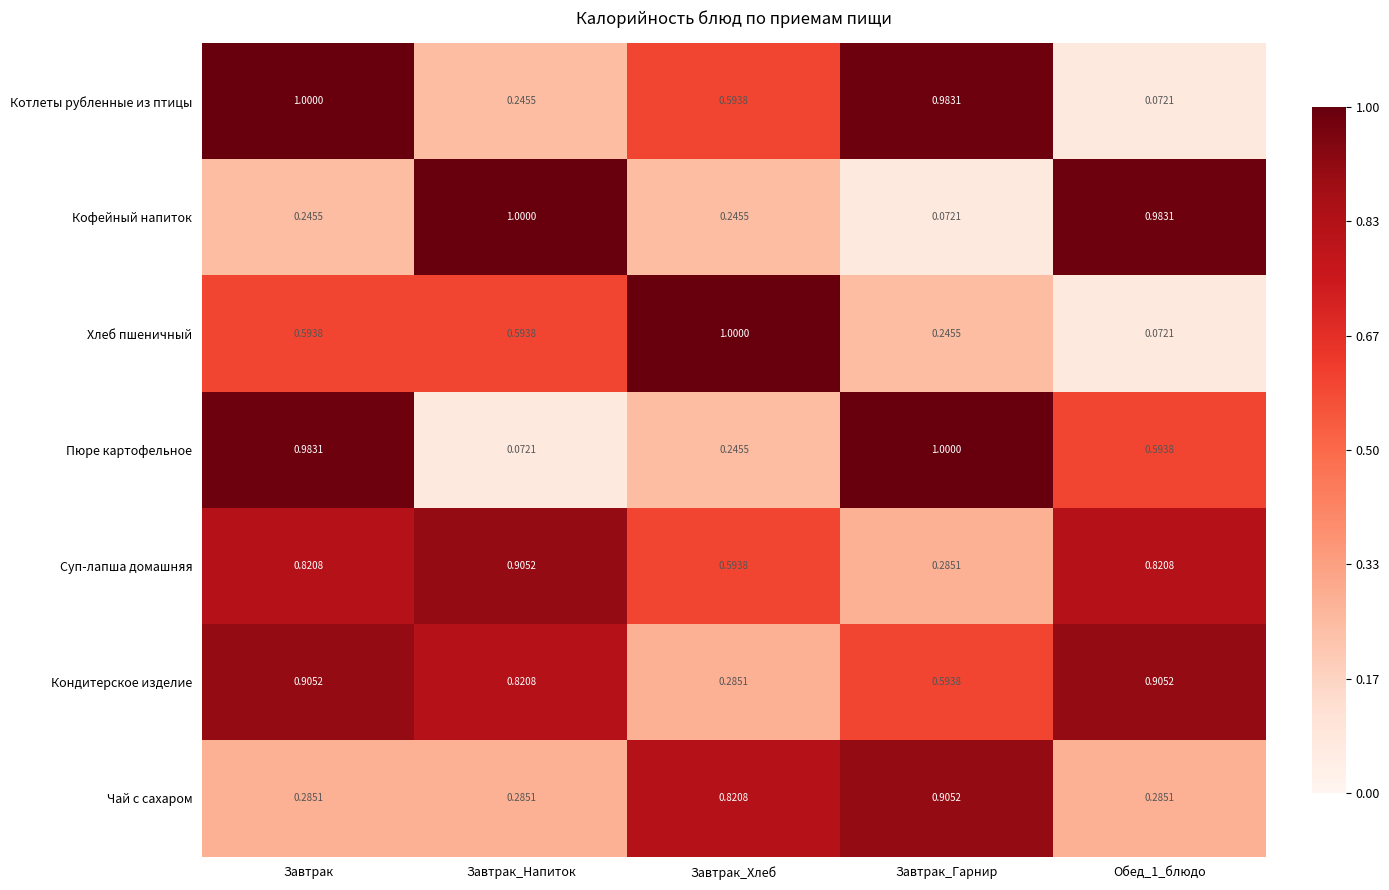

At which label does Кофейный напиток reach its minimum?

Завтрак_Гарнир